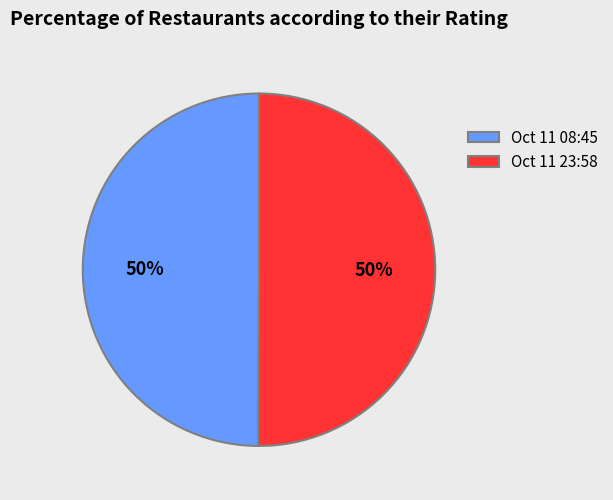

To the nearest percent, what is the average slice percentage?

50%